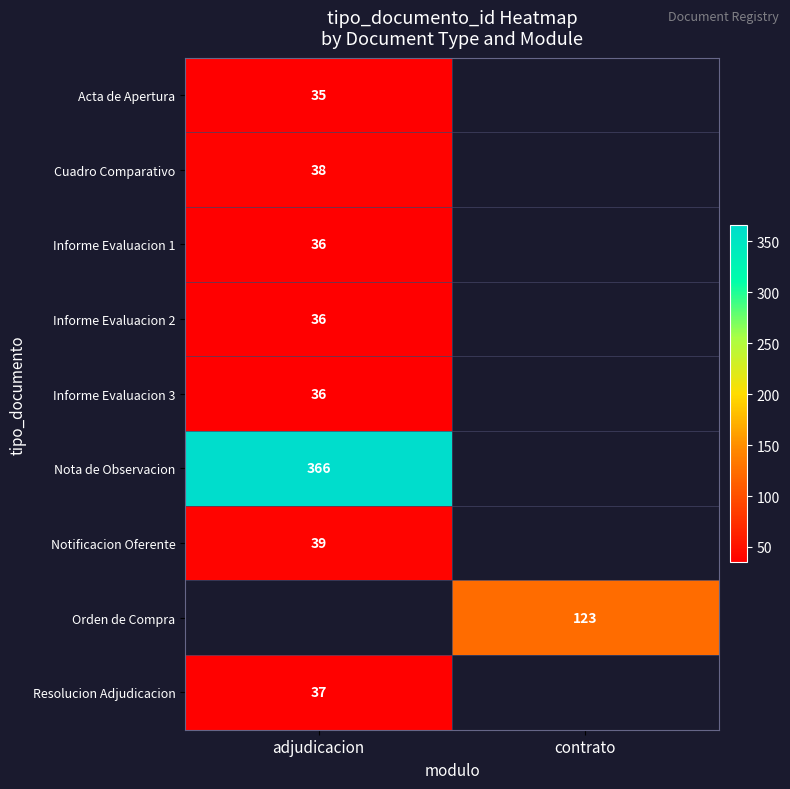

The Nota de Observacion series shows 115 at adjudicacion. True or false?

False